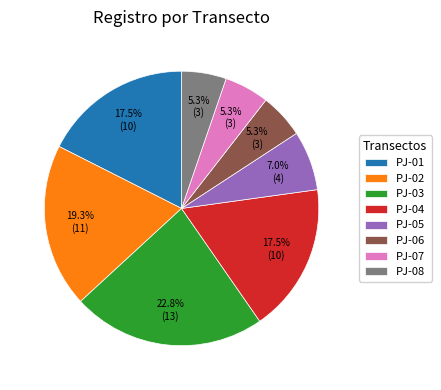

To the nearest percent, what is the average slice percentage?

12%